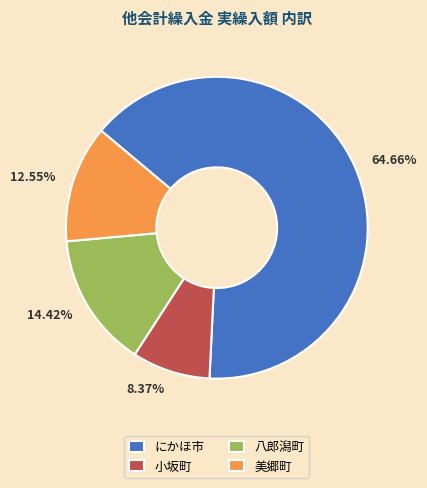

What is the ratio of the value at にかほ市 to the value at 小坂町?

7.7